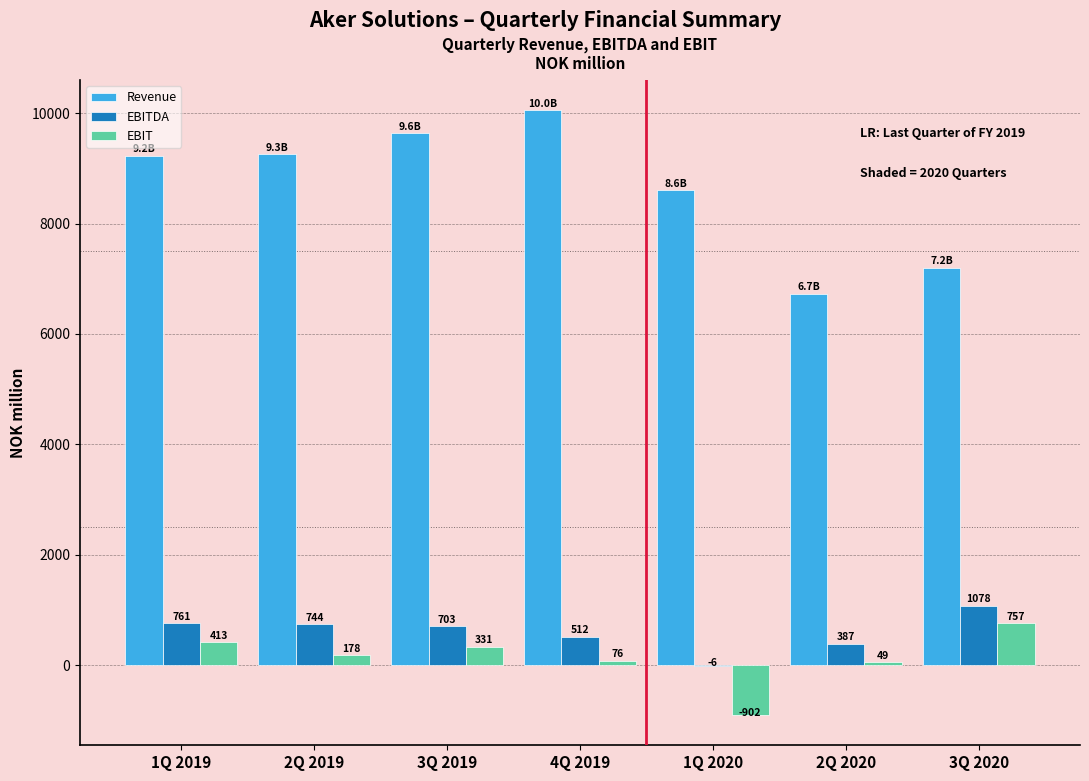

The value of EBIT at 2Q 2020 is 49.5. True or false?

True